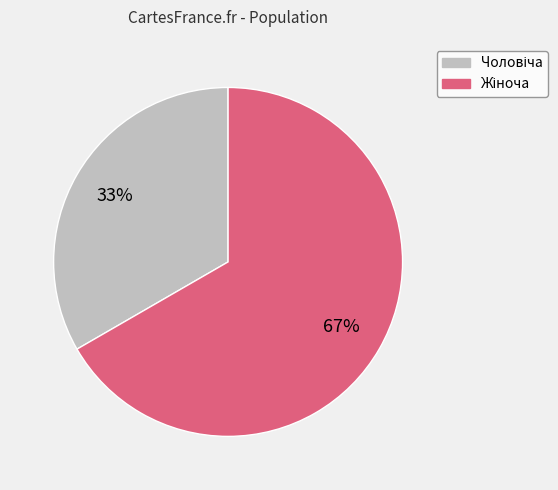

To the nearest percent, what is the average slice percentage?

50%